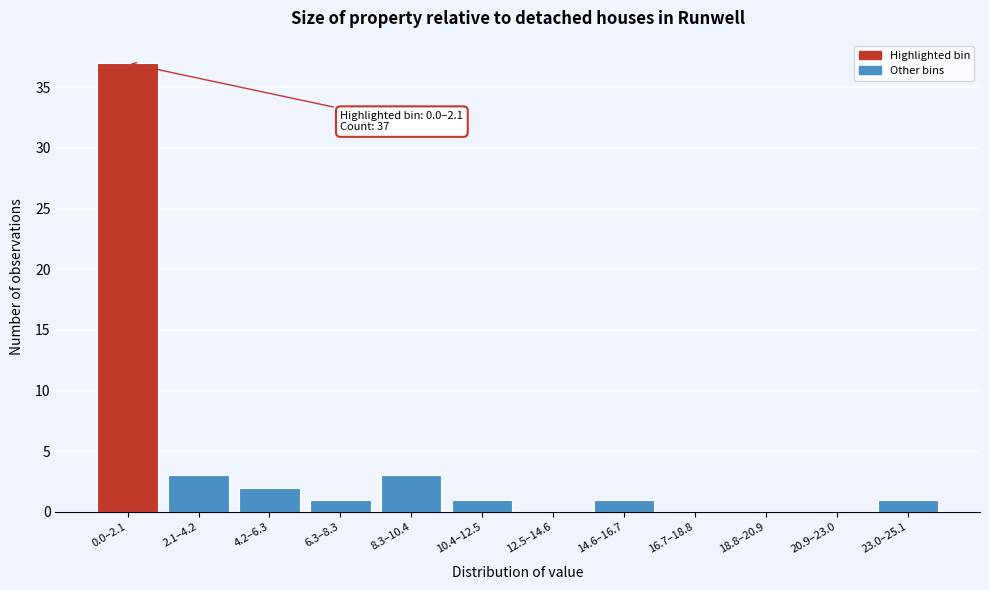

Reading right to left, transcribe all the data shown in this chart.

23.0–25.1=1	20.9–23.0=0	18.8–20.9=0	16.7–18.8=0	14.6–16.7=1	12.5–14.6=0	10.4–12.5=1	8.3–10.4=3	6.3–8.3=1	4.2–6.3=2	2.1–4.2=3	0.0–2.1=37